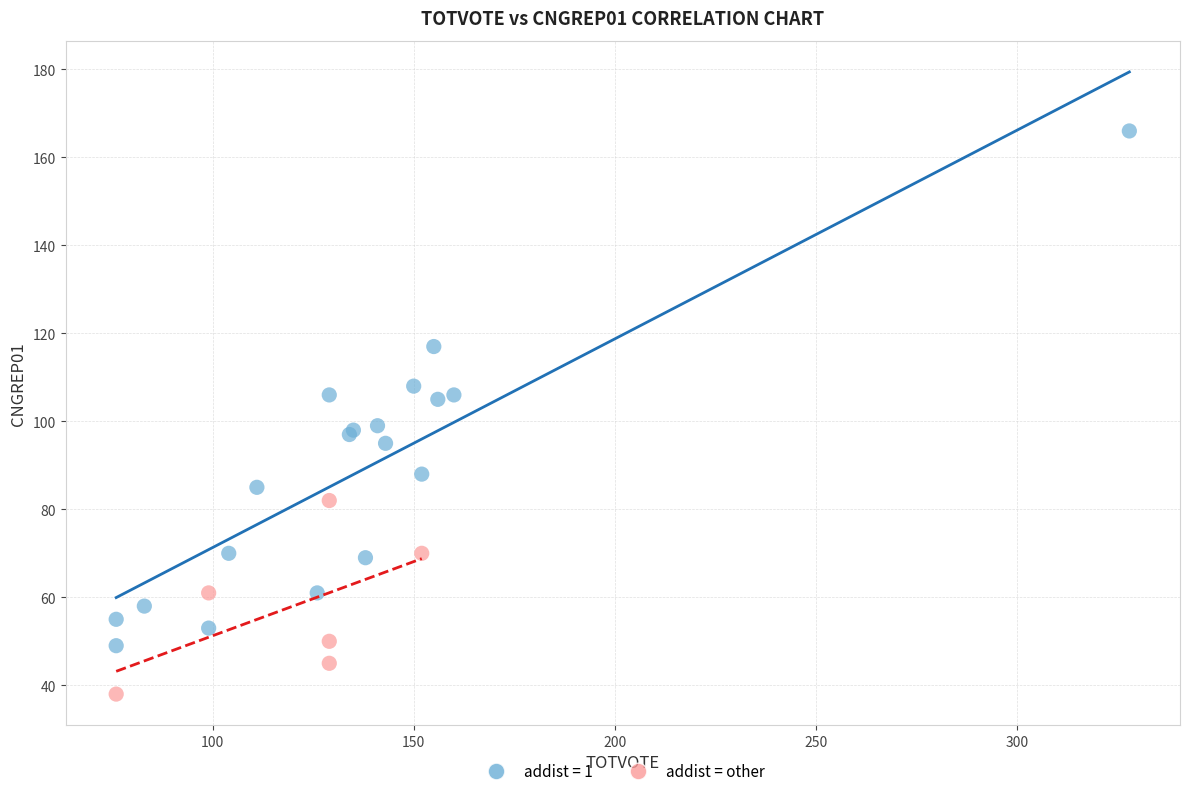

Which series contains the lowest Y value?

addist = other